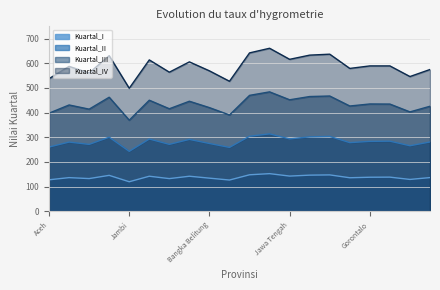

True or false: Kuartal_II and Kuartal_IV intersect in this chart.

False